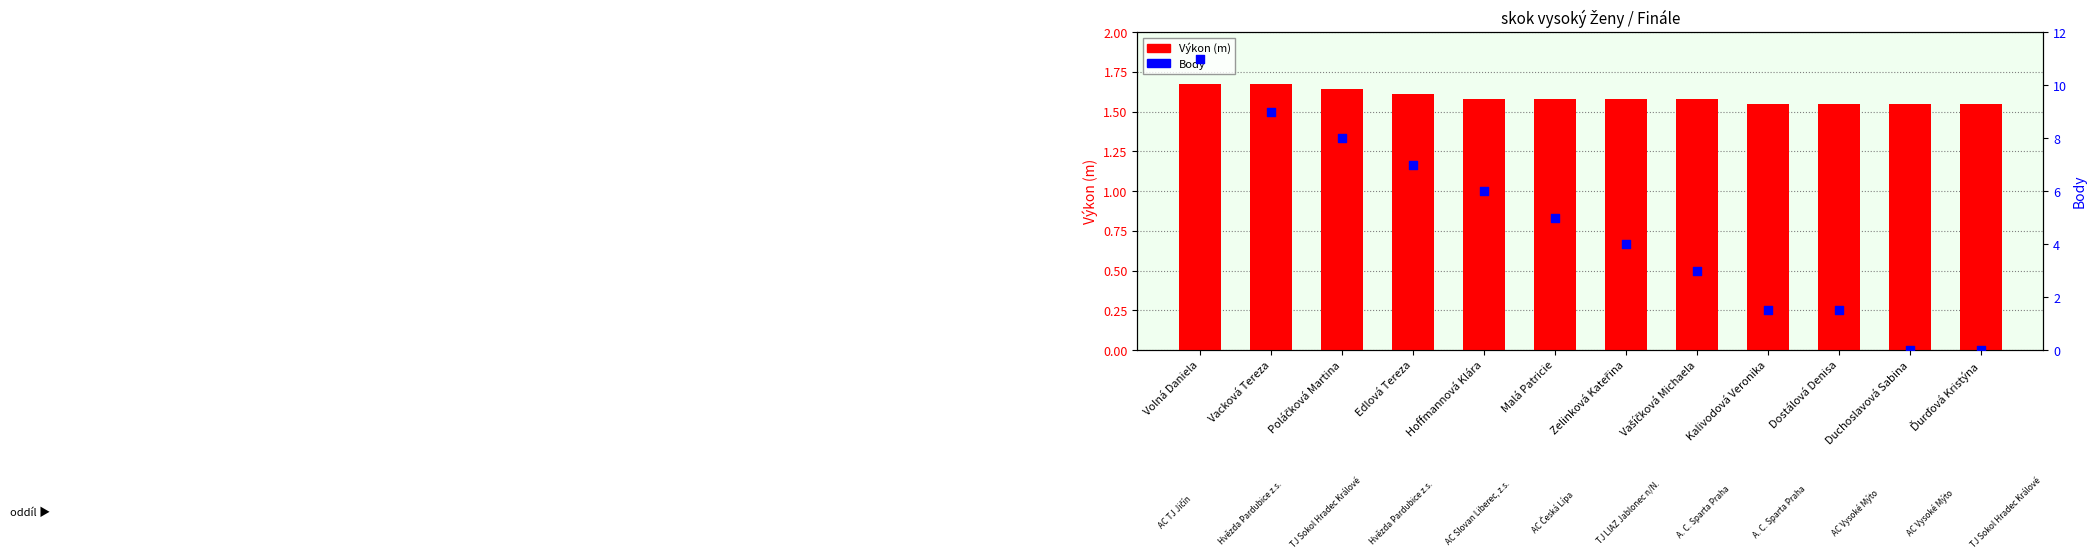

Which series contains the lowest Y value?

Body